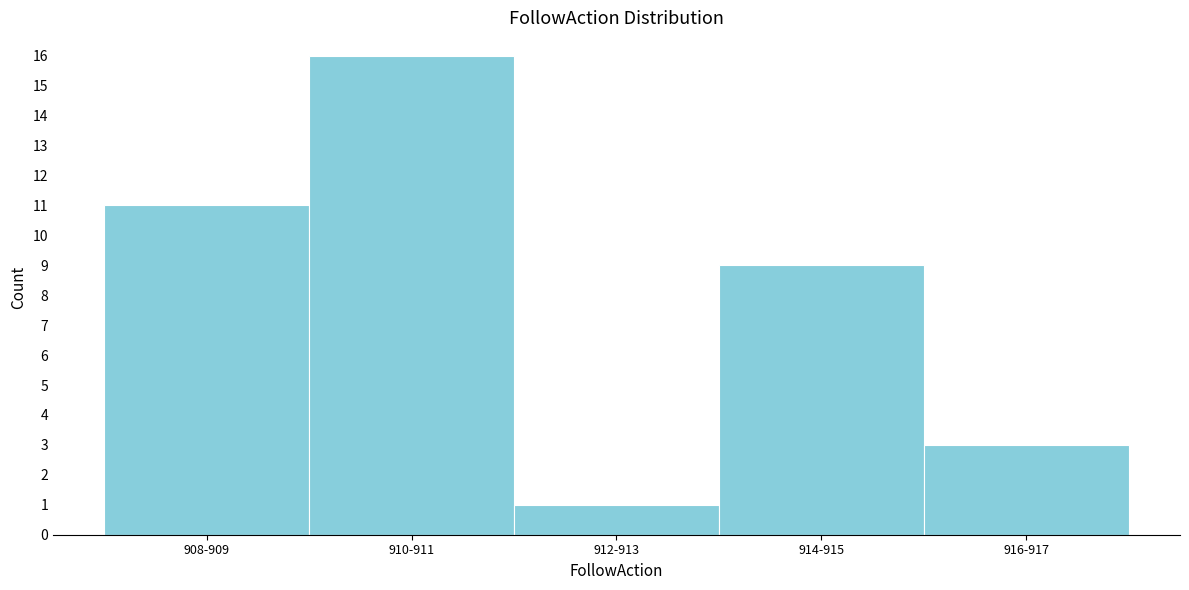

Reading left to right, extract all data points from this chart.

11	16	1	9	3